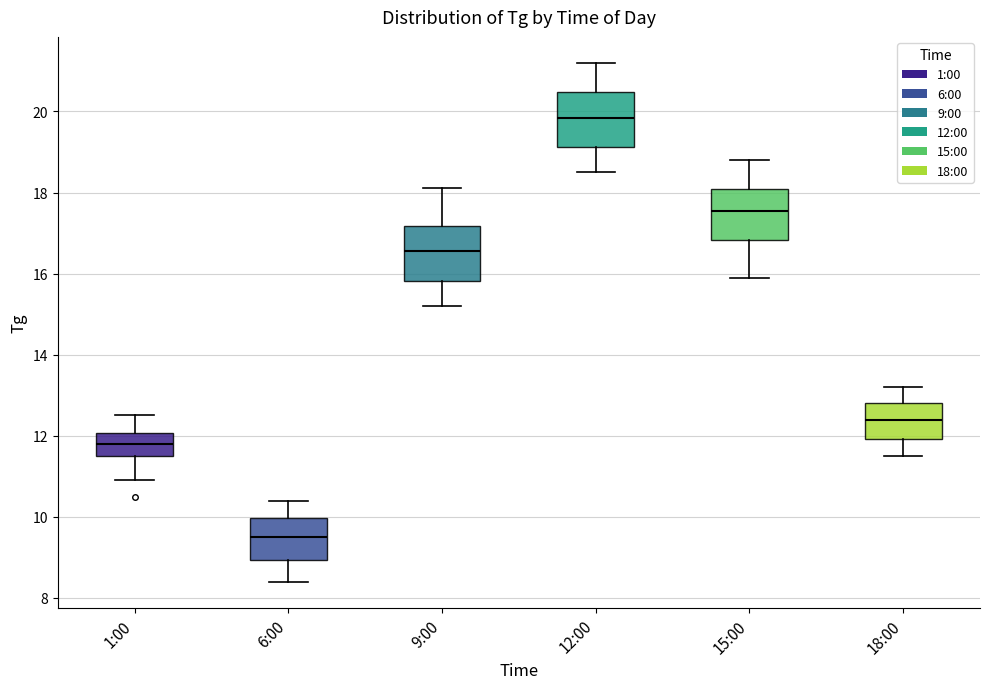

Reading left to right, read every box against the y-axis: the position of its median line, the range the box covers, and the ends of its whiskers. The values are not printed on the chart, so give them approximately, as read against the axis.

1:00: median 11.8, box 11.6 to 12.0, whiskers 11.0 to 12.6
6:00: median 9.6, box 9.0 to 10.0, whiskers 8.4 to 10.4
9:00: median 16.6, box 15.8 to 17.2, whiskers 15.2 to 18.2
12:00: median 19.8, box 19.2 to 20.4, whiskers 18.6 to 21.2
15:00: median 17.6, box 16.8 to 18.0, whiskers 16.0 to 18.8
18:00: median 12.4, box 12.0 to 12.8, whiskers 11.6 to 13.2